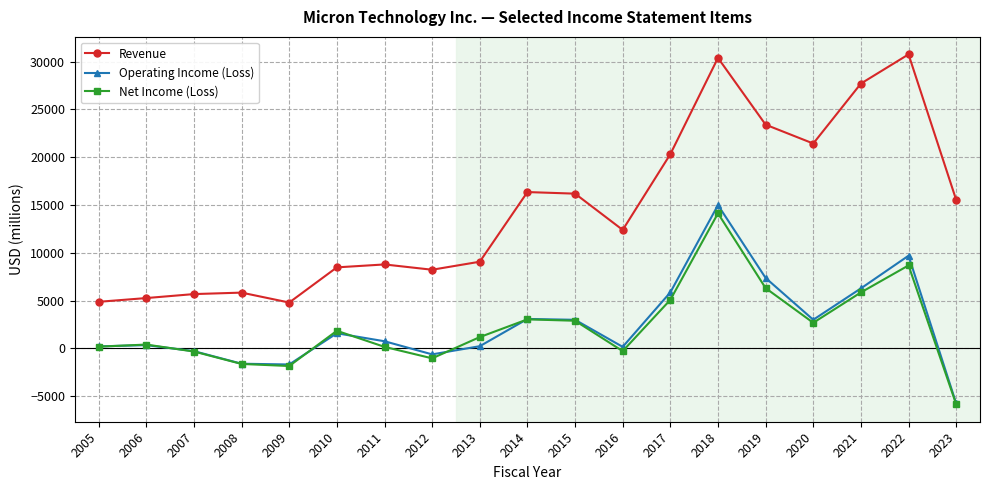

Where does the Net Income (Loss) series first go above 1190?

2010